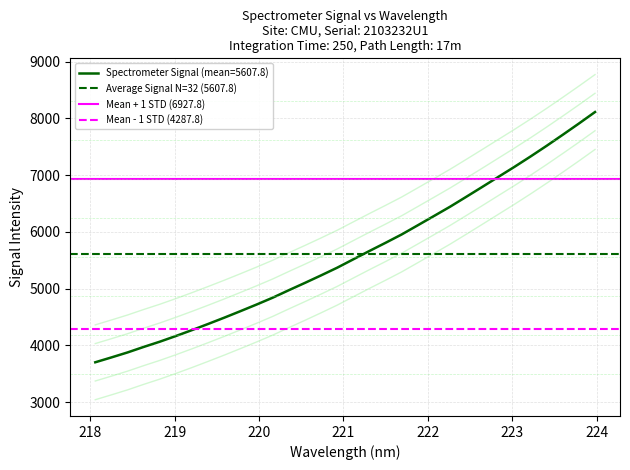

What is the maximum value for Spectrometer Signal (mean=5607.8)?

8113.6